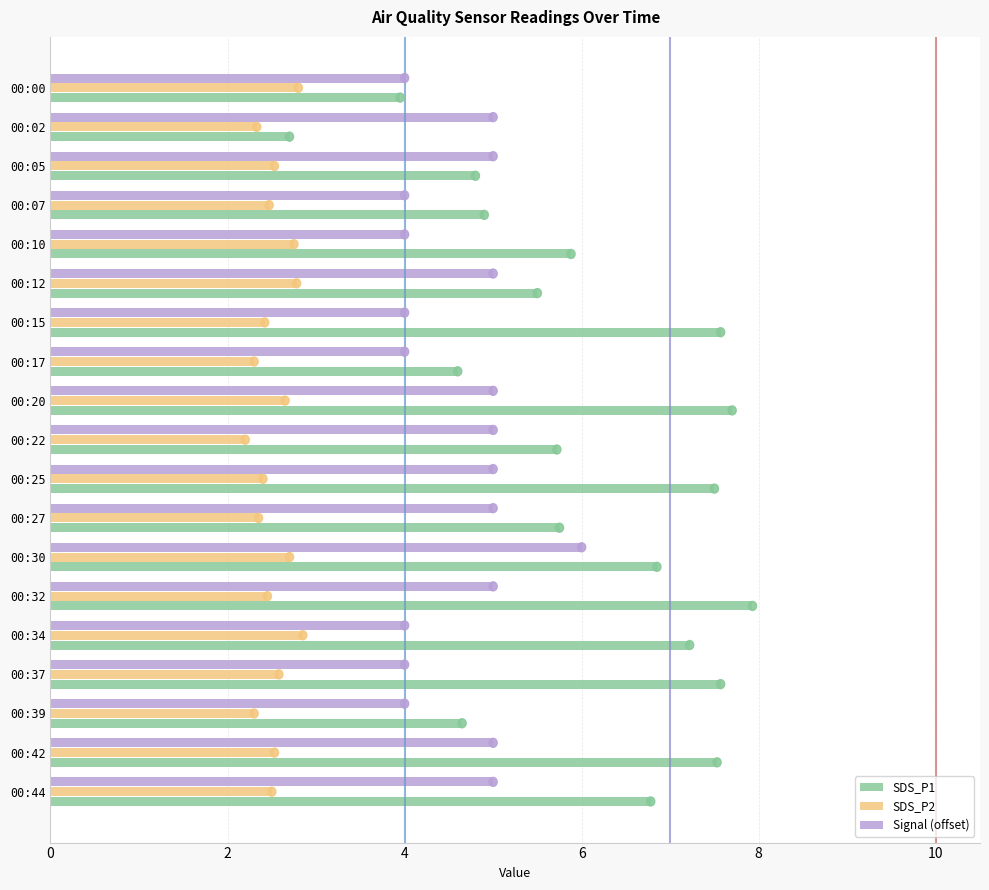

Which series has the widest spread of values?

SDS_P1